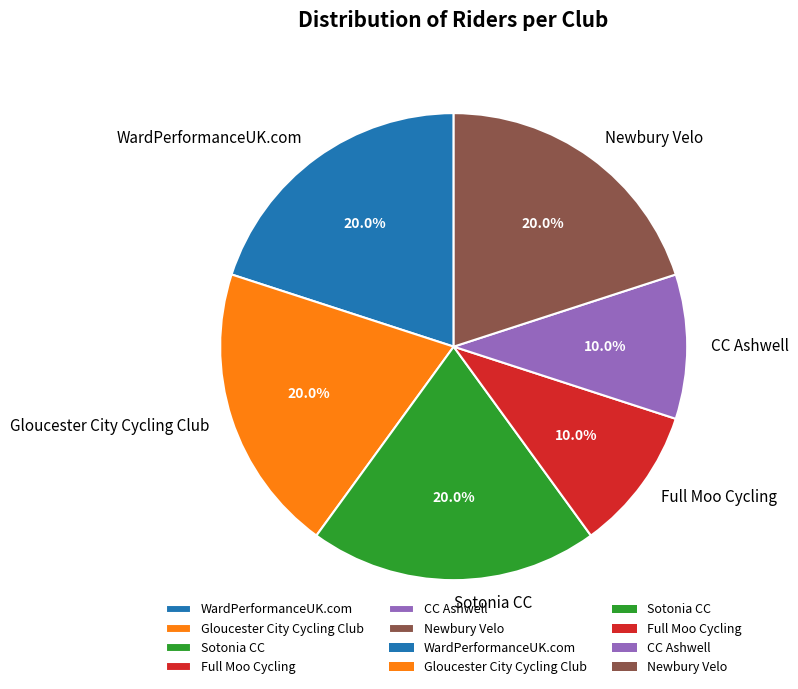

Does any single category account for the majority?

No